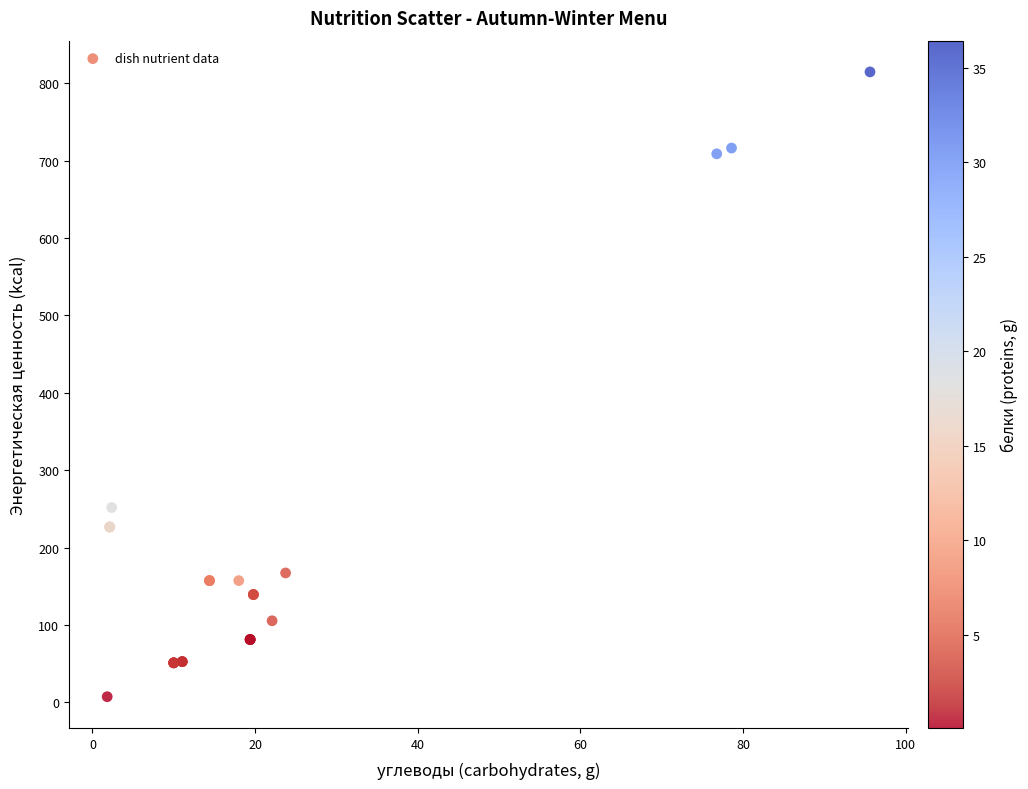

What Y value in the scatter plot is closest to 410?

251.8